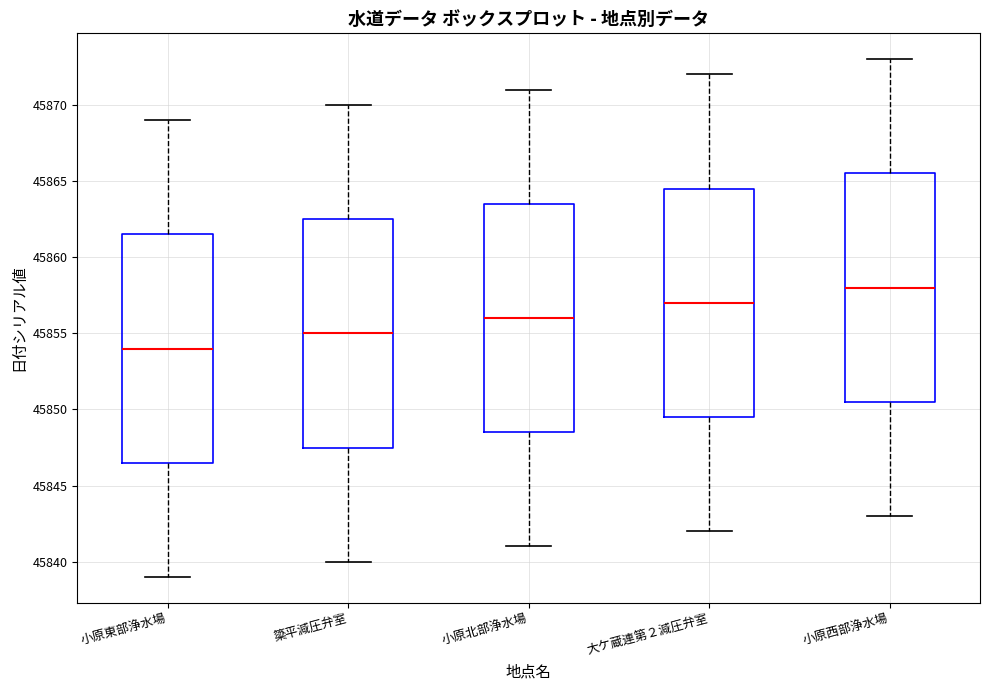

Reading left to right, read every box against the y-axis: the position of its median line, the range the box covers, and the ends of its whiskers. The values are not printed on the chart, so give them approximately, as read against the axis.

小原東部浄水場: median 45854.0, box 45846.5 to 45861.5, whiskers 45839.0 to 45869.0
簗平減圧弁室: median 45855.0, box 45847.5 to 45862.5, whiskers 45840.0 to 45870.0
小原北部浄水場: median 45856.0, box 45848.5 to 45863.5, whiskers 45841.0 to 45871.0
大ケ蔵連第２減圧弁室: median 45857.0, box 45849.5 to 45864.5, whiskers 45842.0 to 45872.0
小原西部浄水場: median 45858.0, box 45850.5 to 45865.5, whiskers 45843.0 to 45873.0